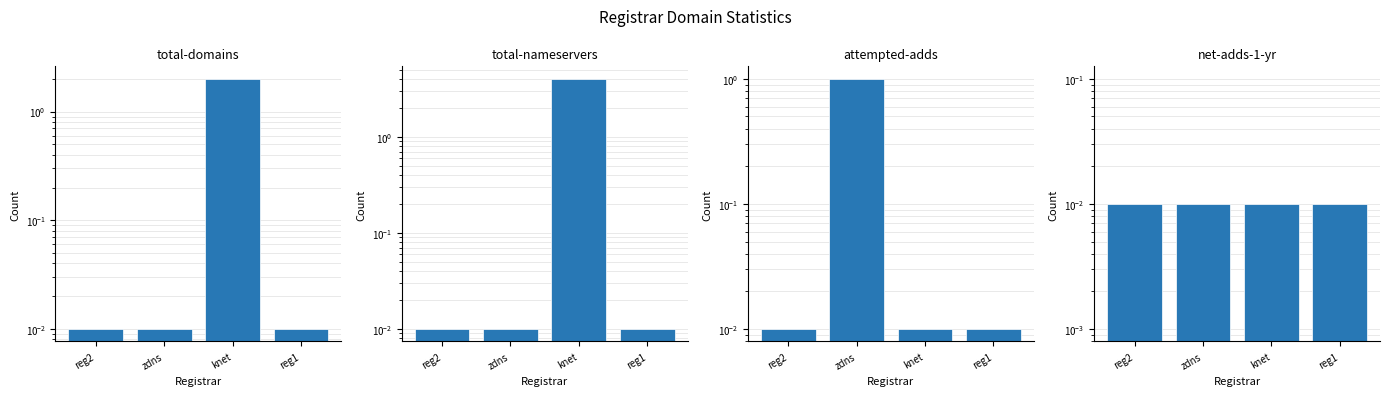

List the labels in order of net-adds-1-yr value, largest first.

reg2, zdns, knet, reg1